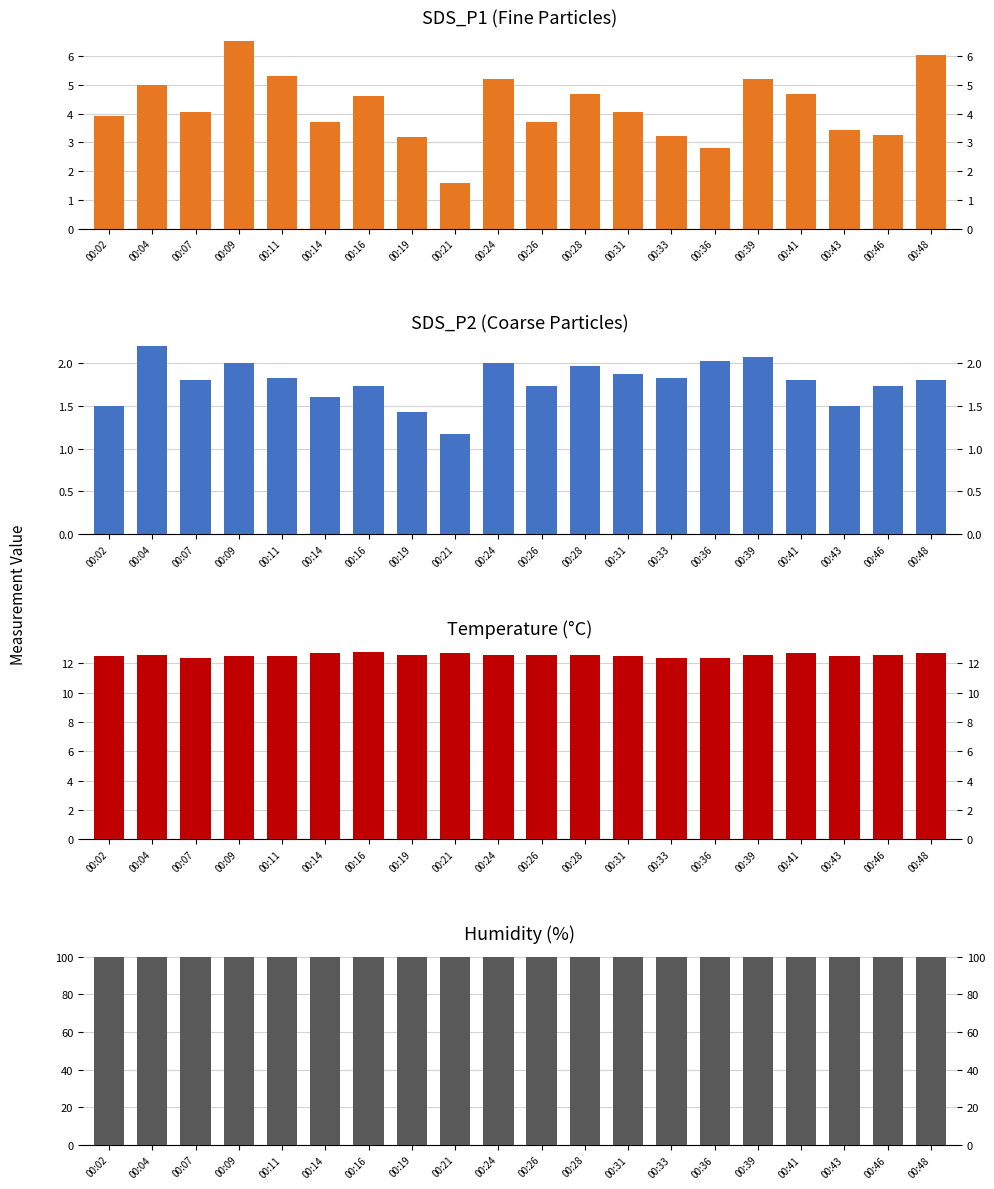

What is the lowest value of the Humidity series?

99.9